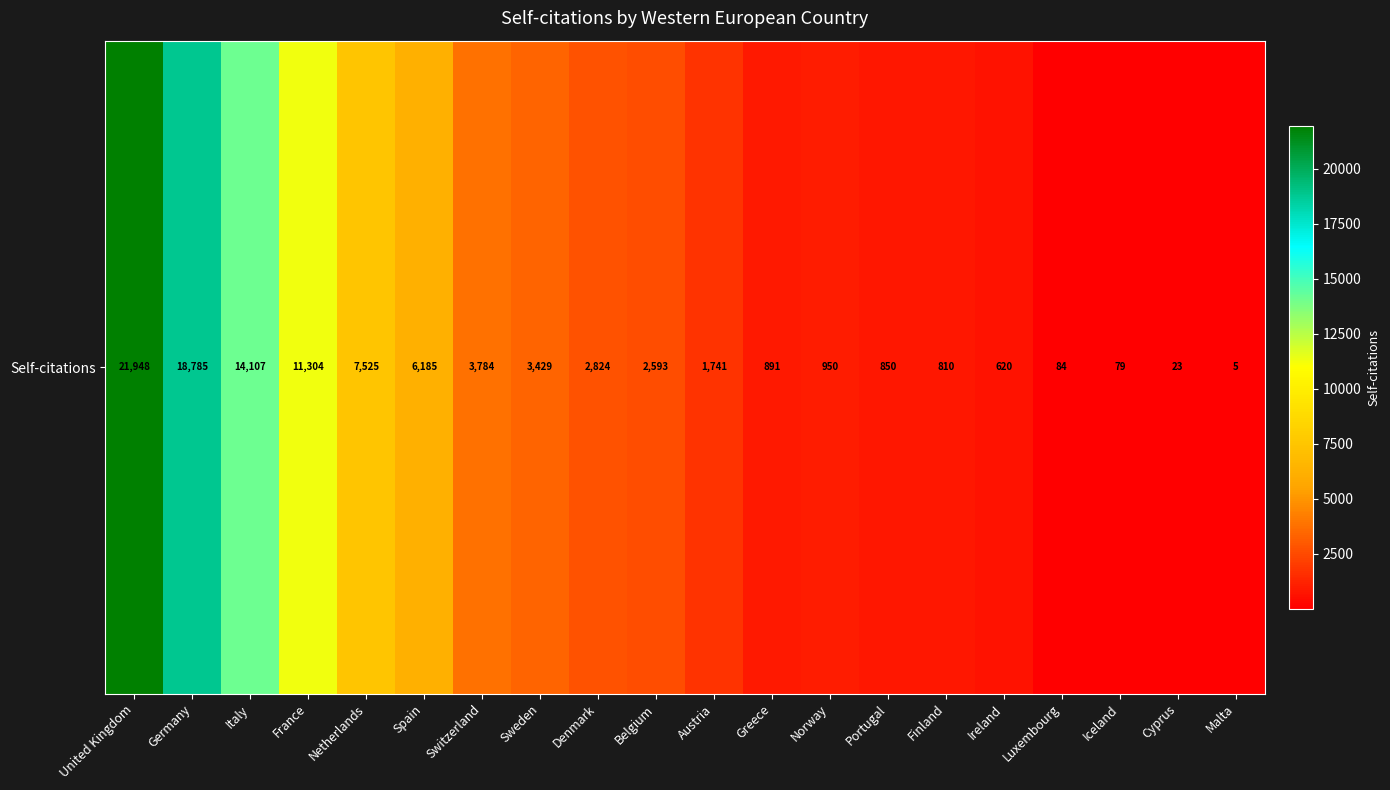

What is the difference between the second highest and minimum values?

18780